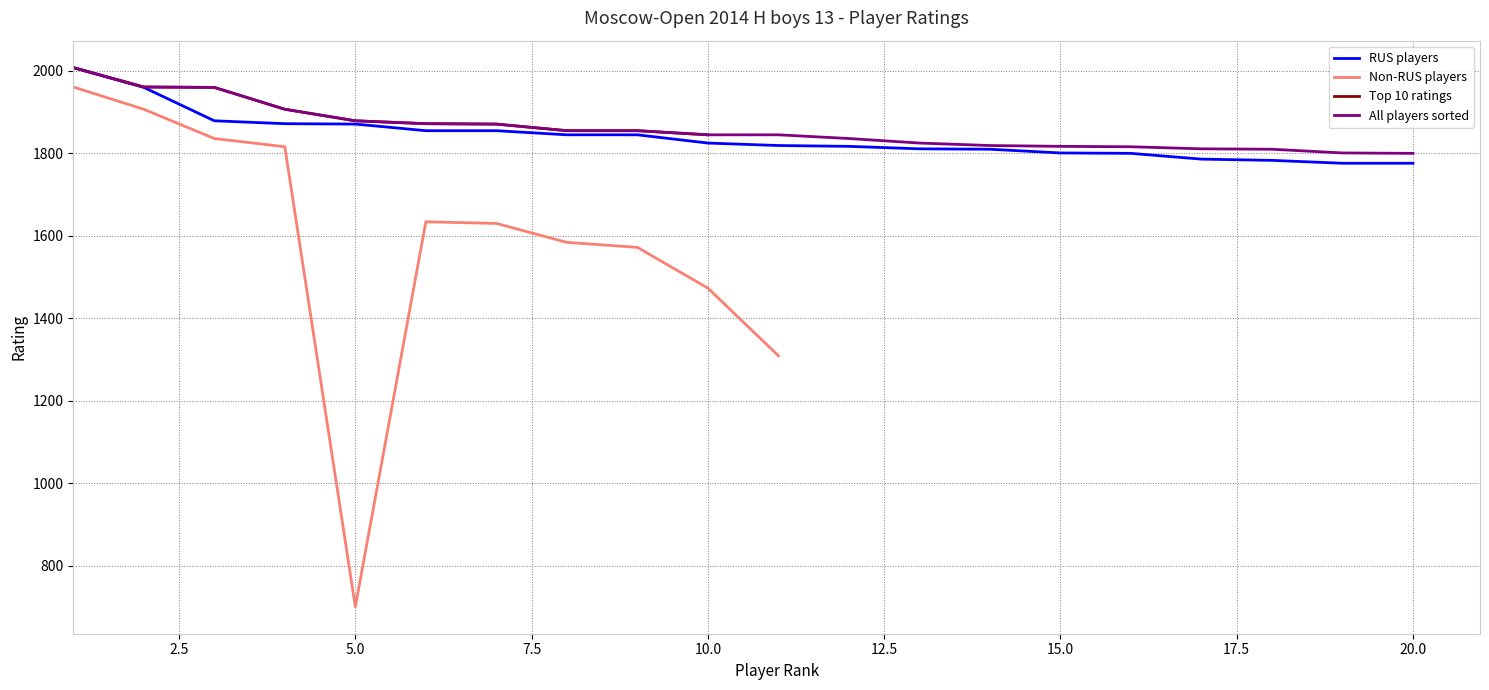

What is the difference between the second highest and second lowest values in the RUS players series?

184